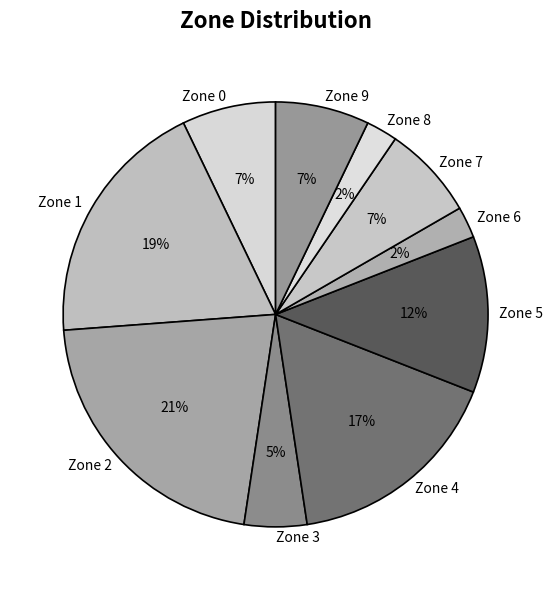

Is it true that Zone 9 is 1% of the pie?

False